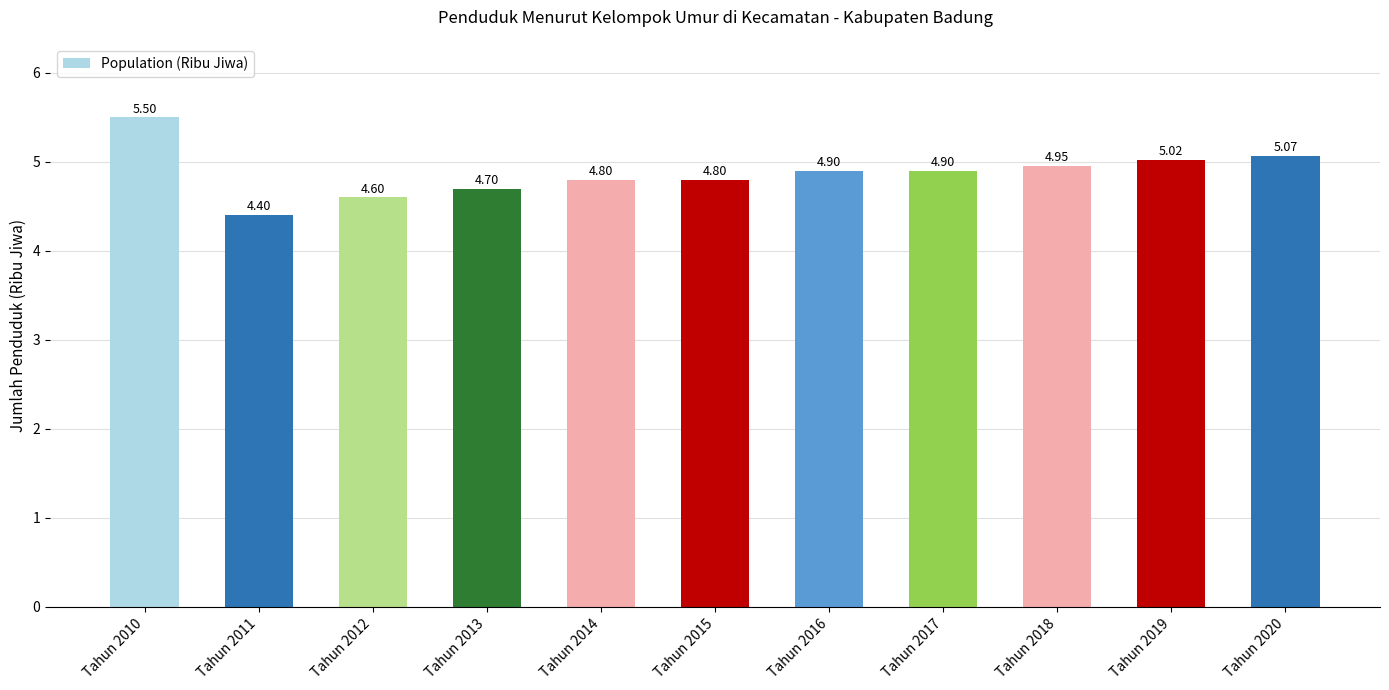

What is the sum of the values at Tahun 2019 and Tahun 2010?

10.5